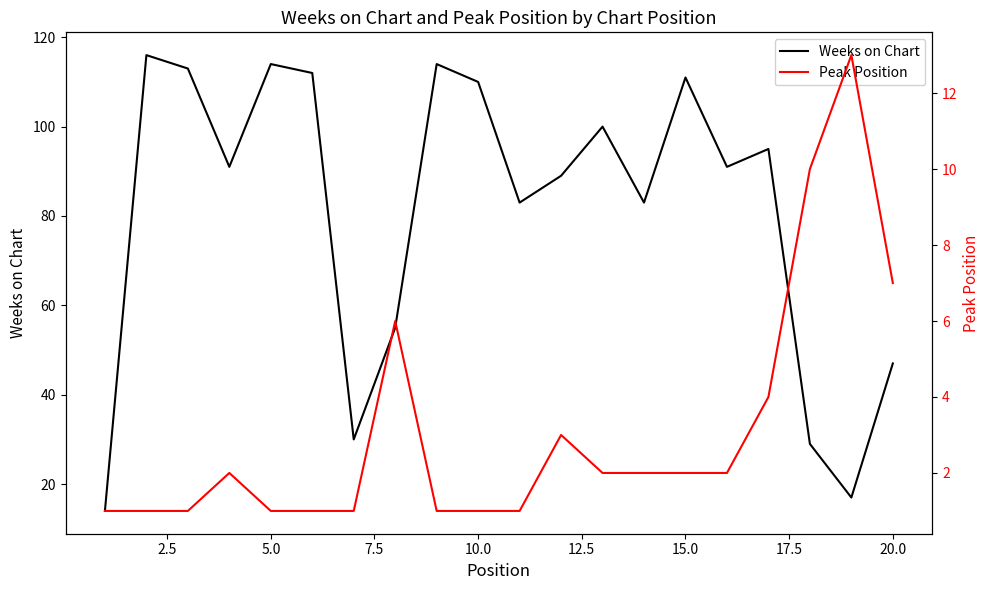

What is the minimum value for Weeks on Chart?

14